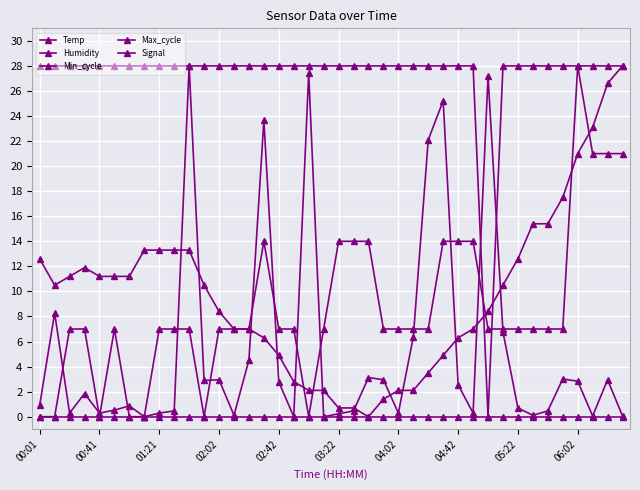

Which series has the largest range (max minus min)?

Temp